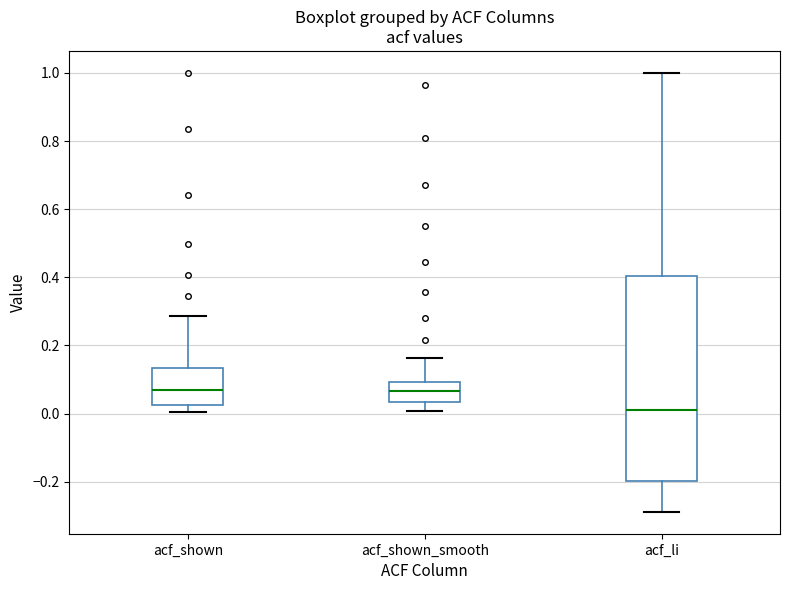

Where does the upper whisker of the box for acf_shown end on the y-axis? The values are not printed on the chart, so give them approximately, as read against the axis.

0.28